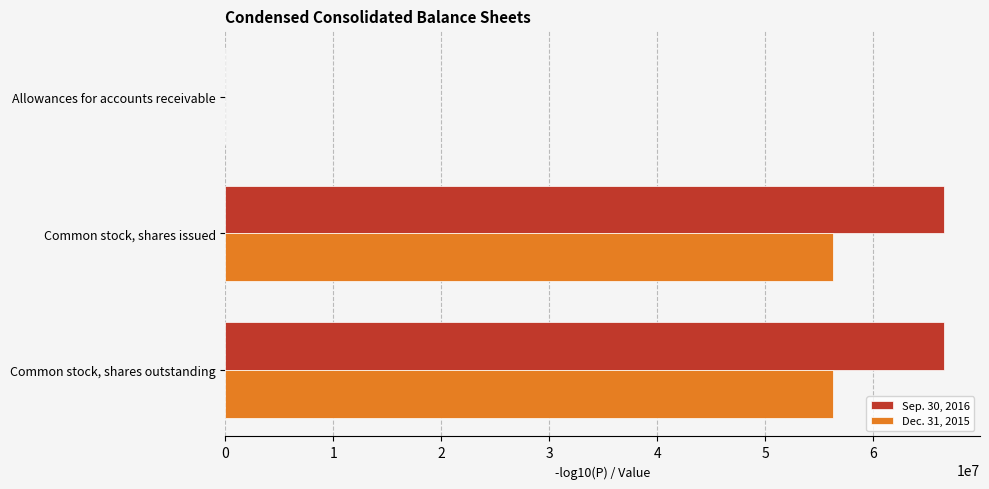

Count the Sep. 30, 2016 values in the range 3310 to 66548438.

3